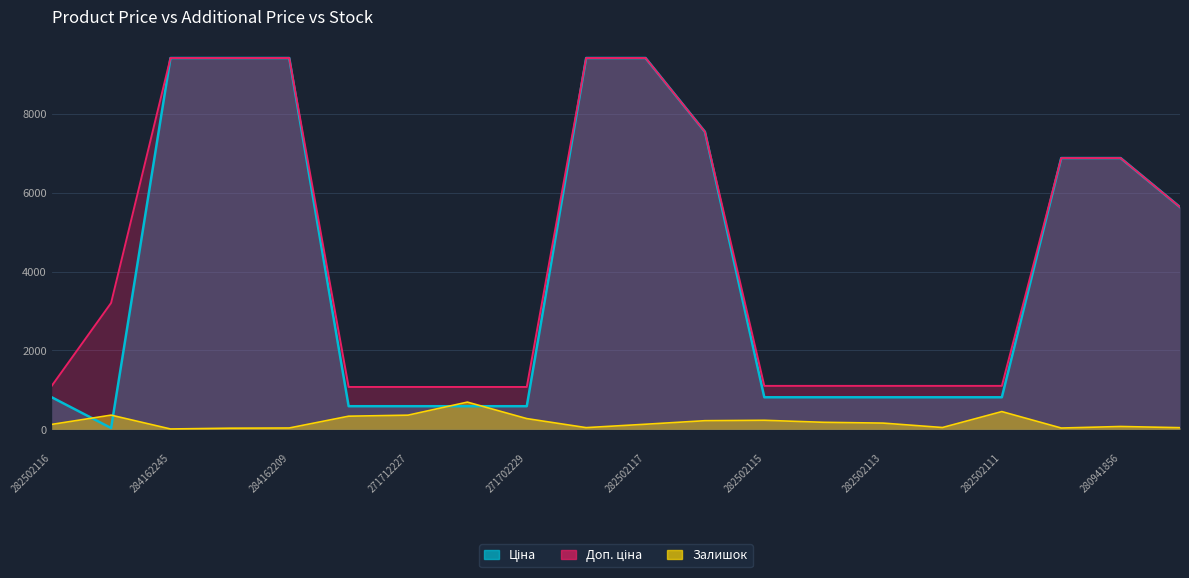

Is it true that Доп. ціна equals 9416.9 at 284392211?

True